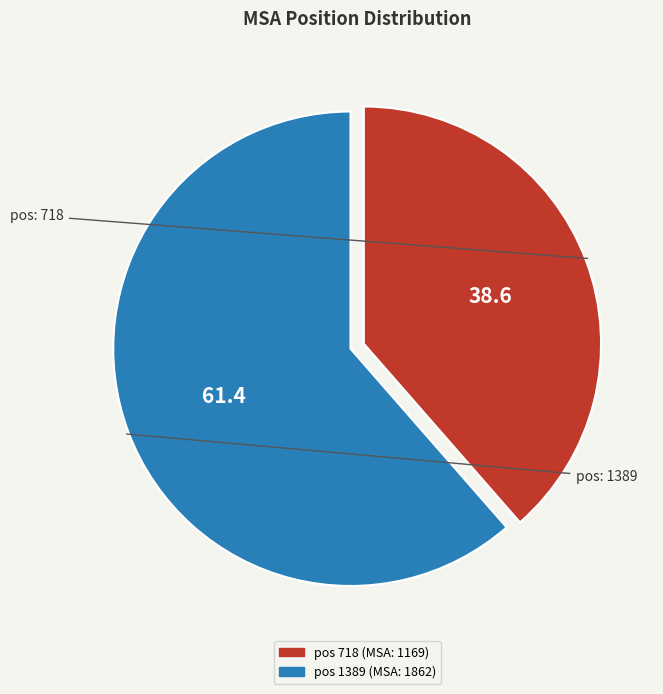

Does any single category account for the majority?

Yes